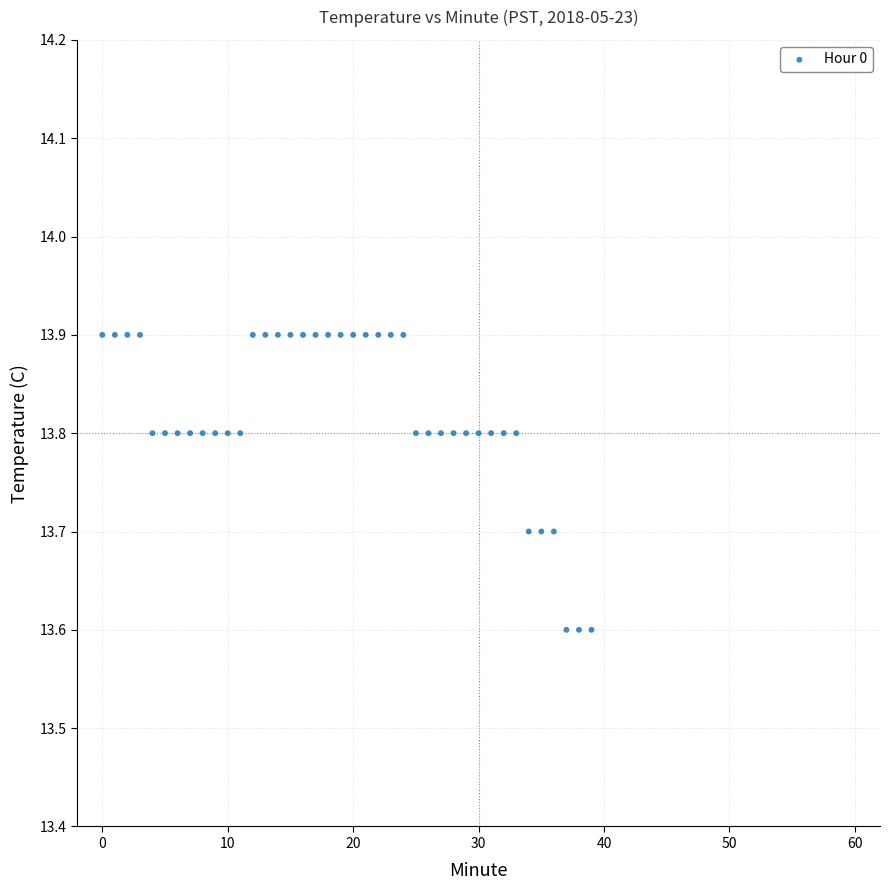

What is the range of Y values (max minus min)?

0.3